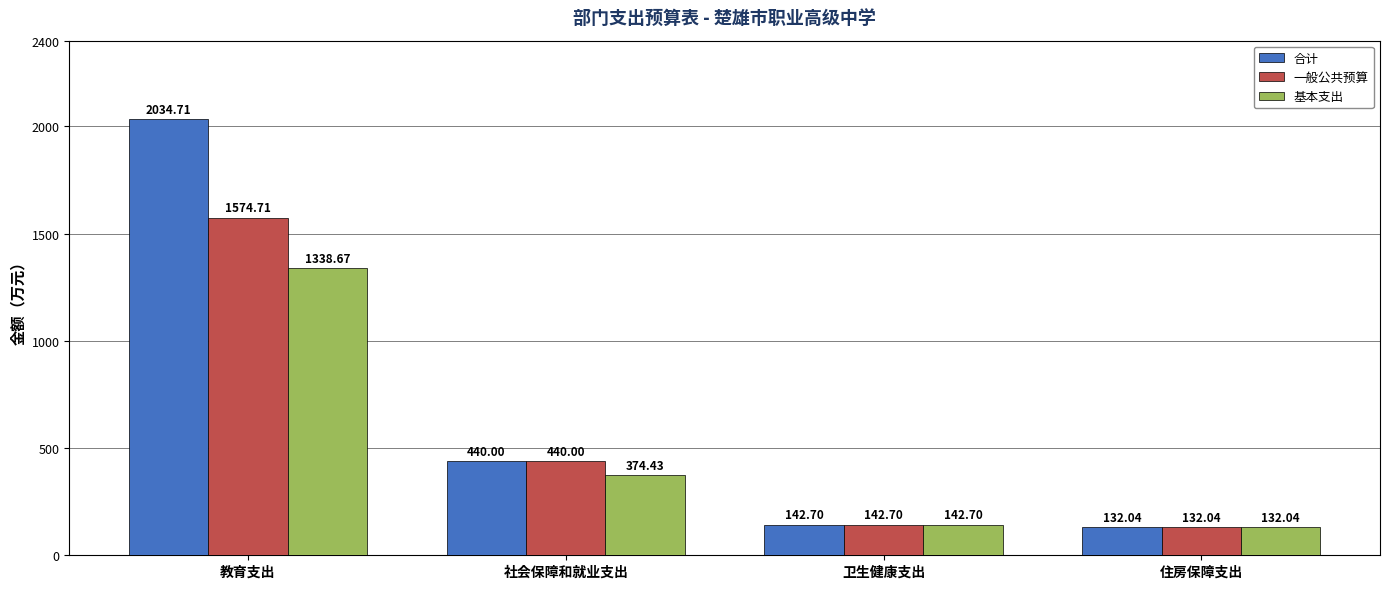

Is it true that 一般公共预算 equals 1574.7 at 教育支出?

True